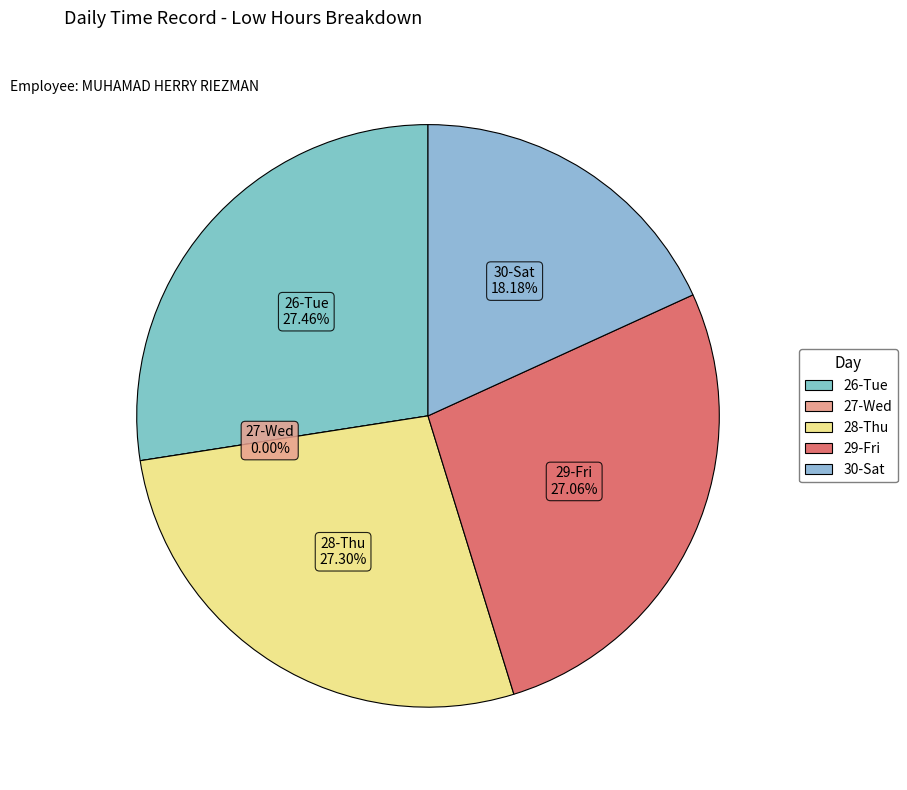

What is the change in value from 26-Tue to 28-Thu?

-0.1